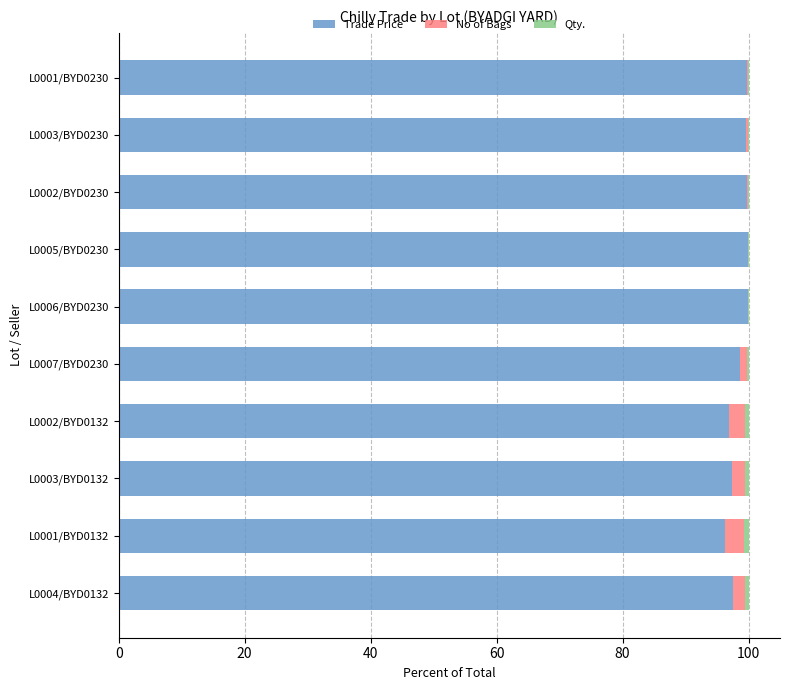

True or false: Trade Price has a value of 99.6 at L0003/BYD0230.

True